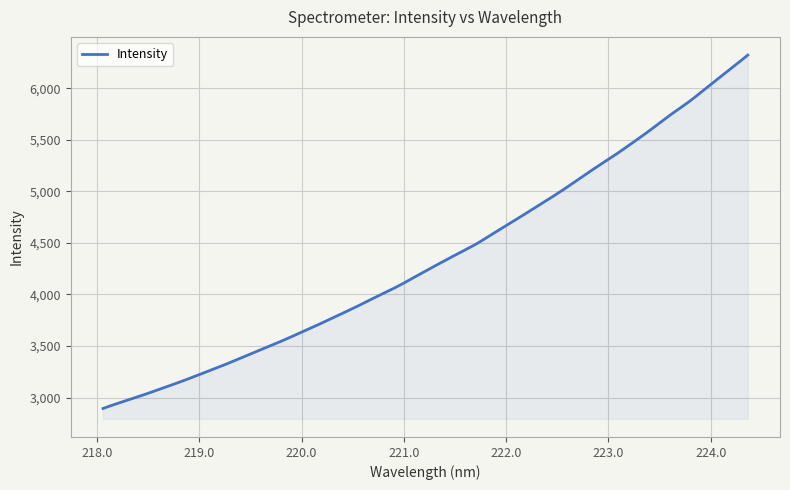

What is the minimum value shown in the chart?

2894.0